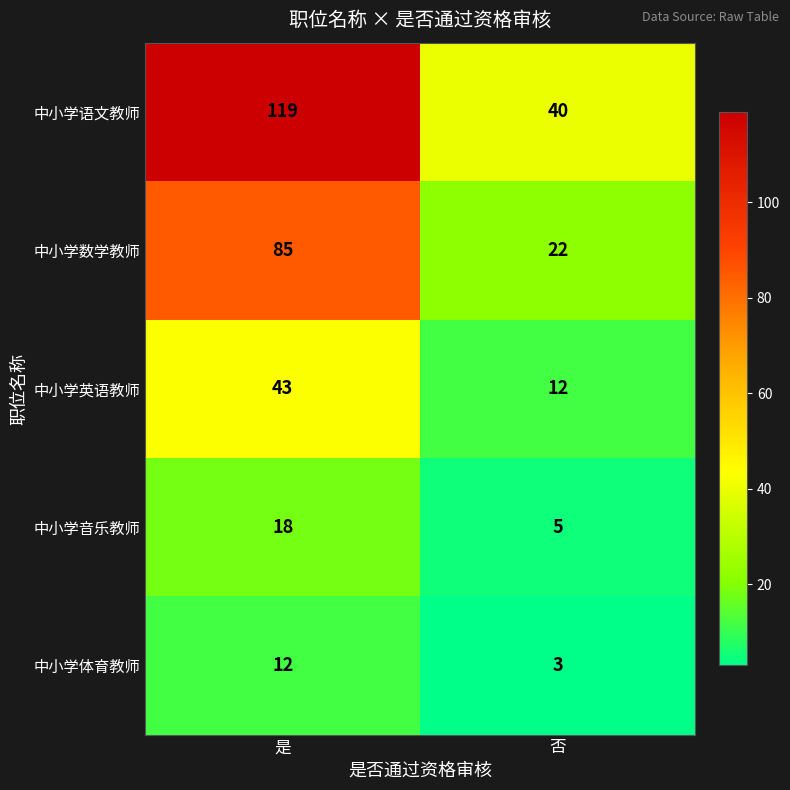

What is the spread (max minus min) of values at 否?

37